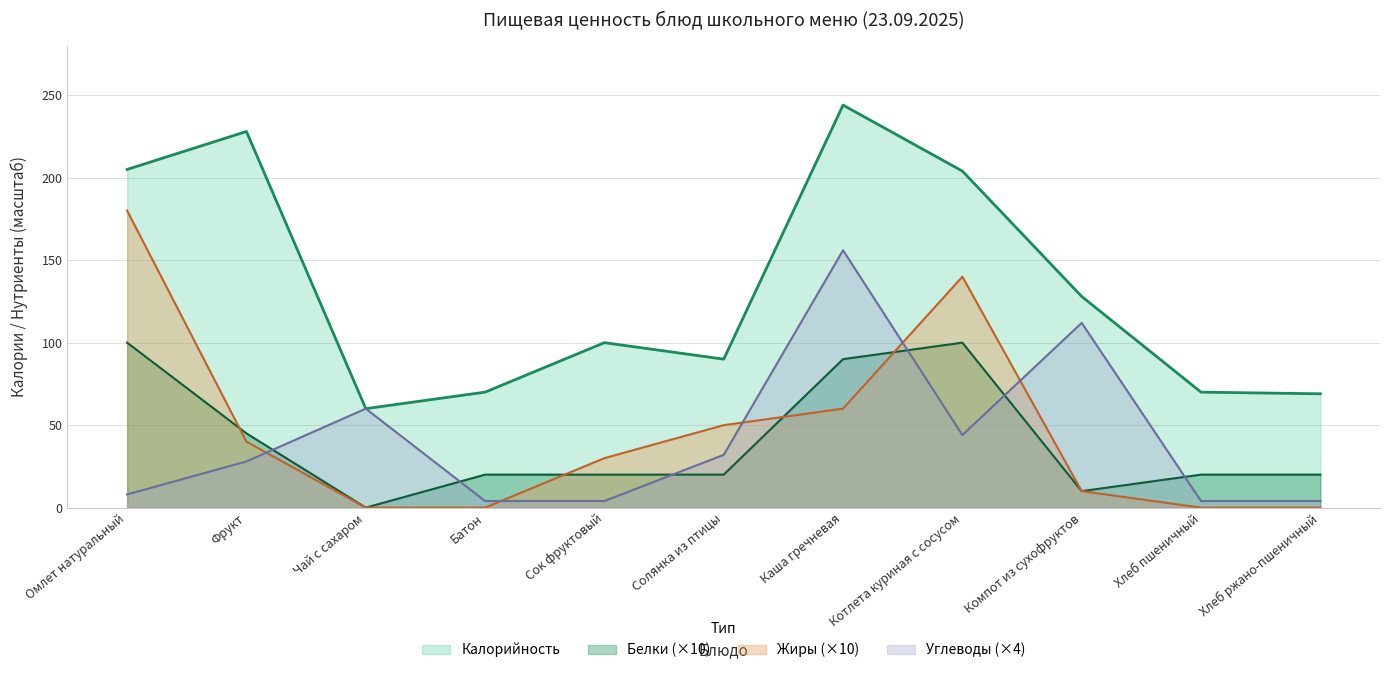

At which label is Белки closest to 50?

Фрукт